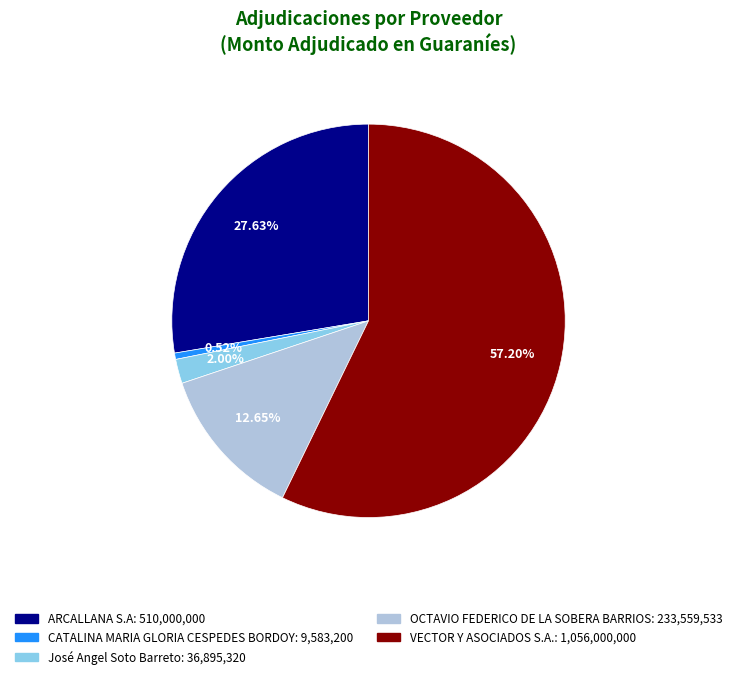

Which slice represents more than half of the pie?

VECTOR Y ASOCIADOS S.A.